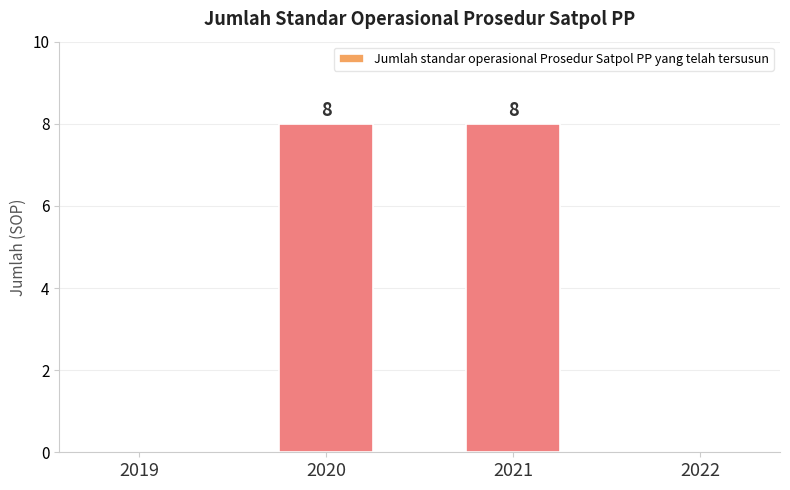

How many distinct data groups are displayed?

1